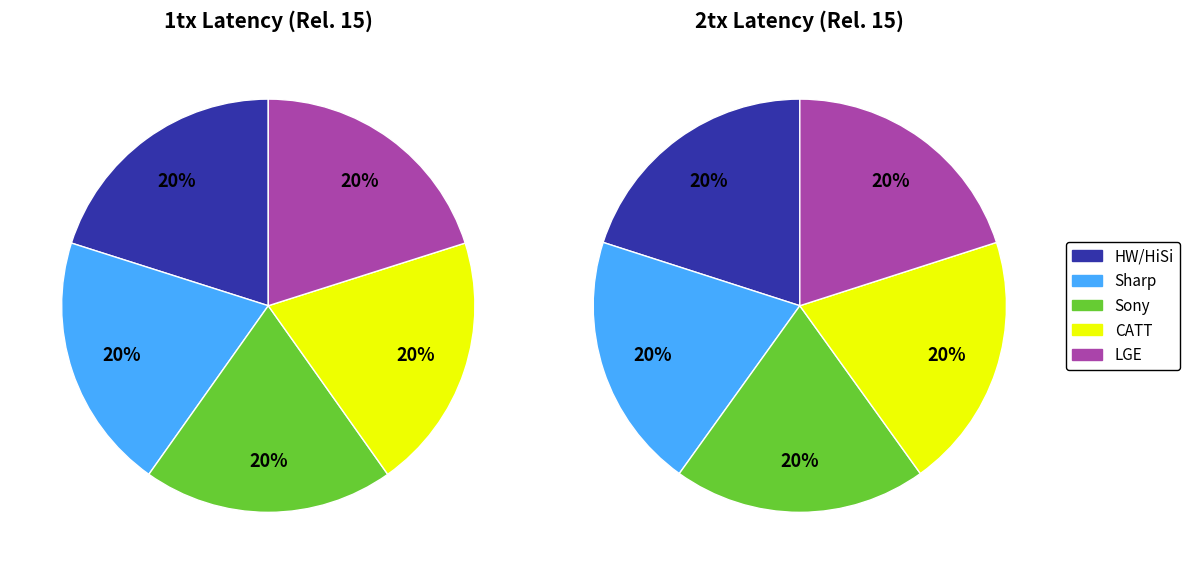

Is there a majority slice in this chart?

No